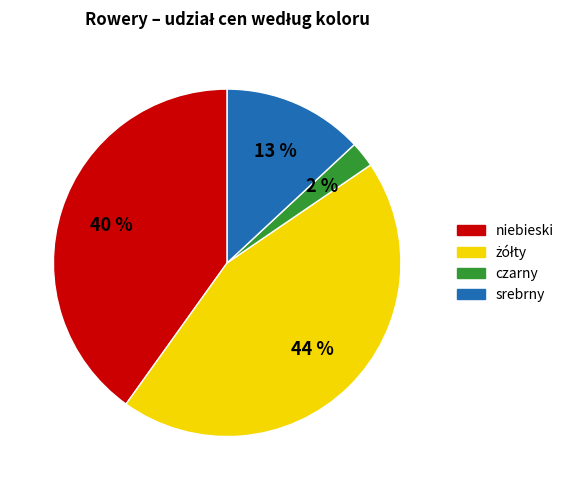

The czarny slice represents 2% of the pie. True or false?

True